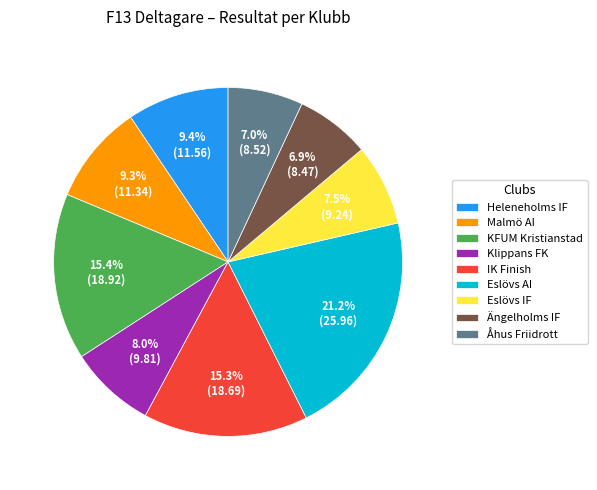

Which category has the biggest portion of the pie?

Eslövs AI